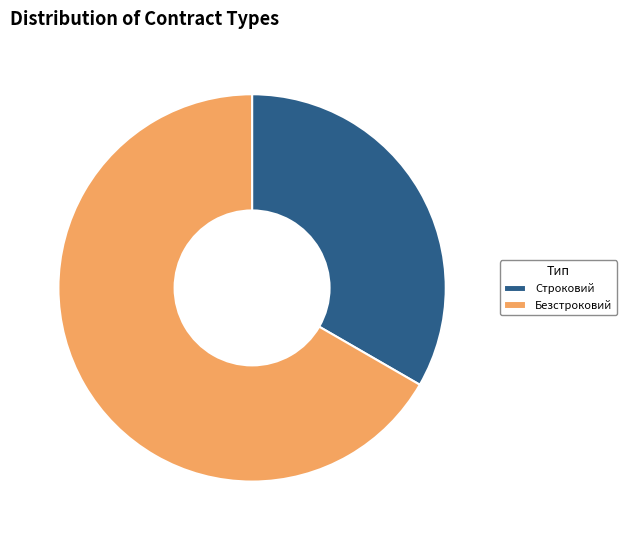

The Строковий slice represents 33% of the pie. True or false?

True